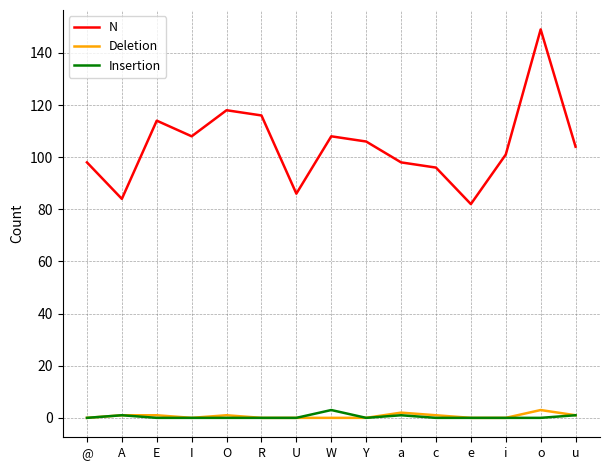

How many interior local valleys does the N series have?

4